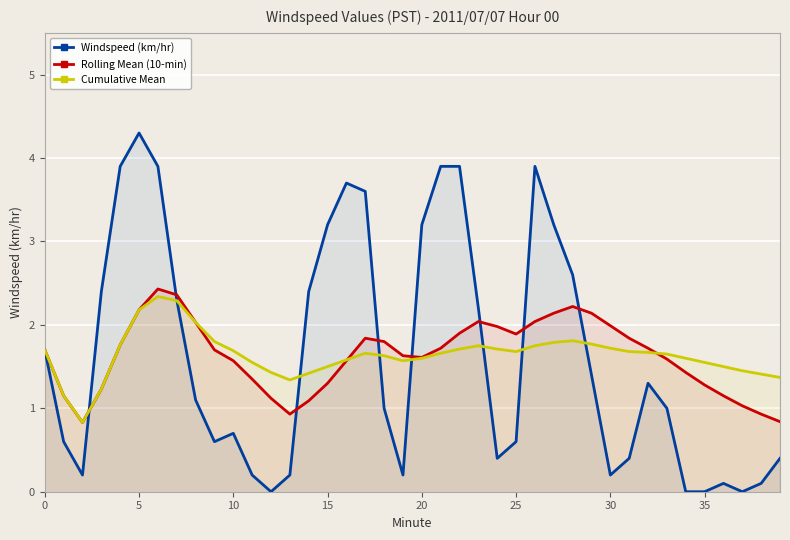

What is the lowest value of the Cumulative Mean series?

0.8